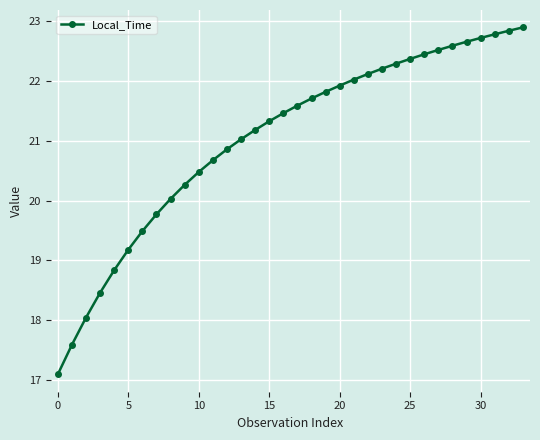

What is the value of the 11th point from the left?

20.5